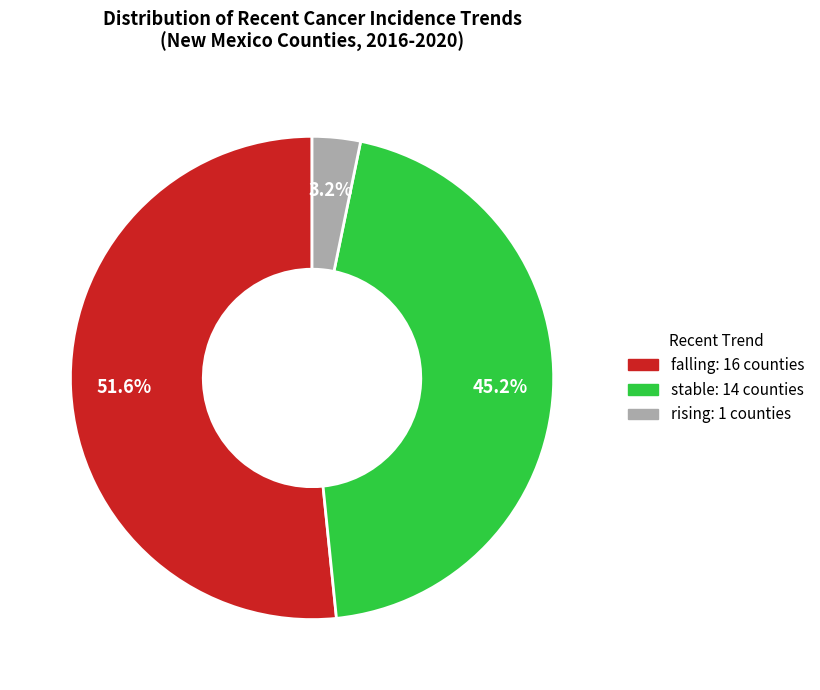

Count the number of slices in the pie.

3